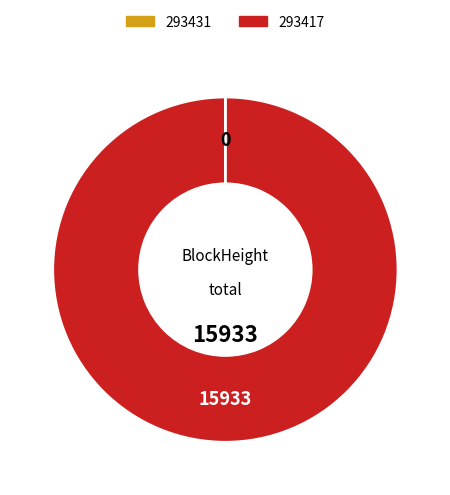

What is the largest slice in the pie chart?

293417